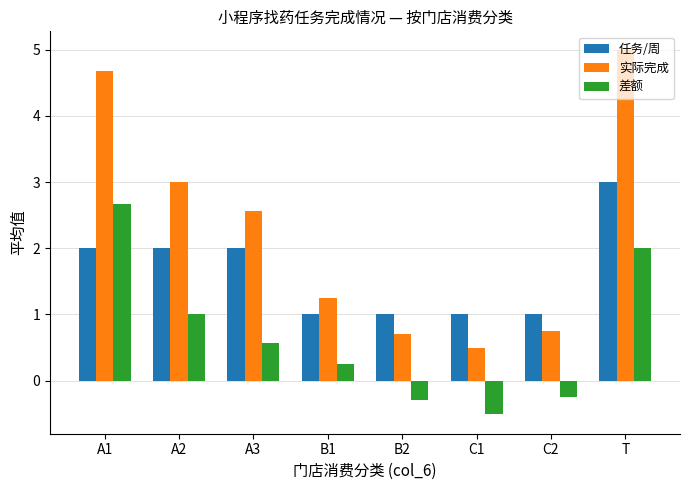

The value of 实际完成 at C2 is 0.8. True or false?

True